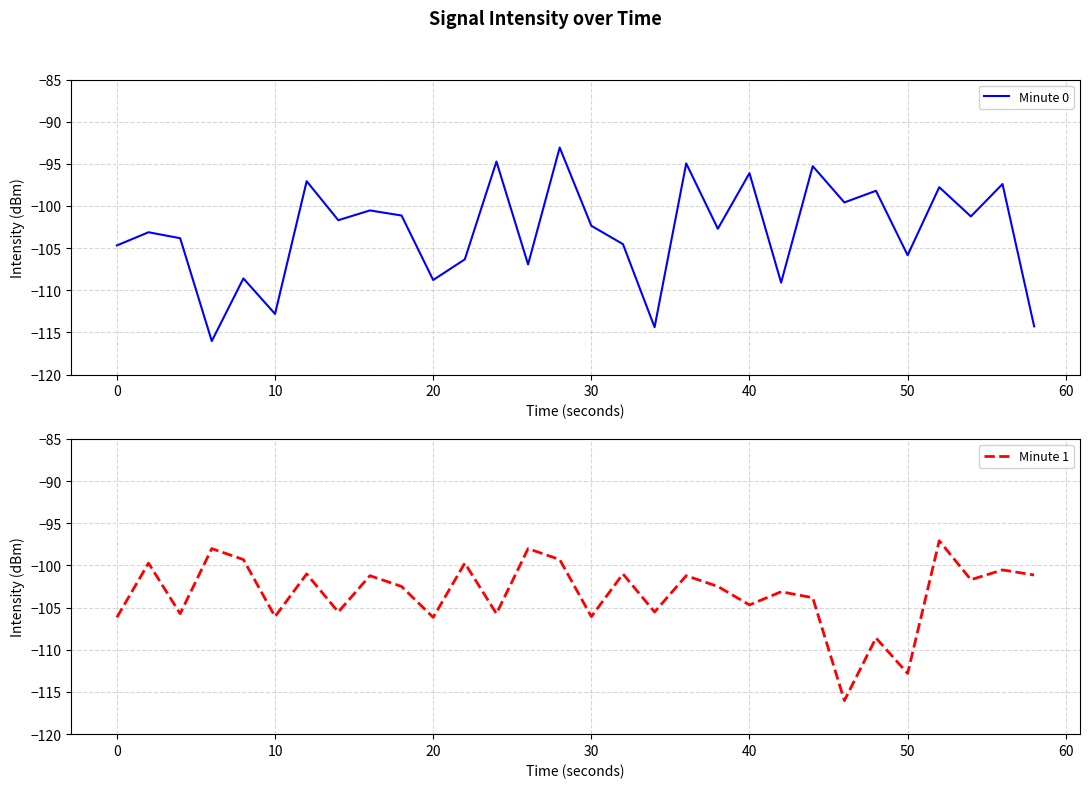

In Minute 0, how many points are lower than both neighbors (excluding endpoints)?

11